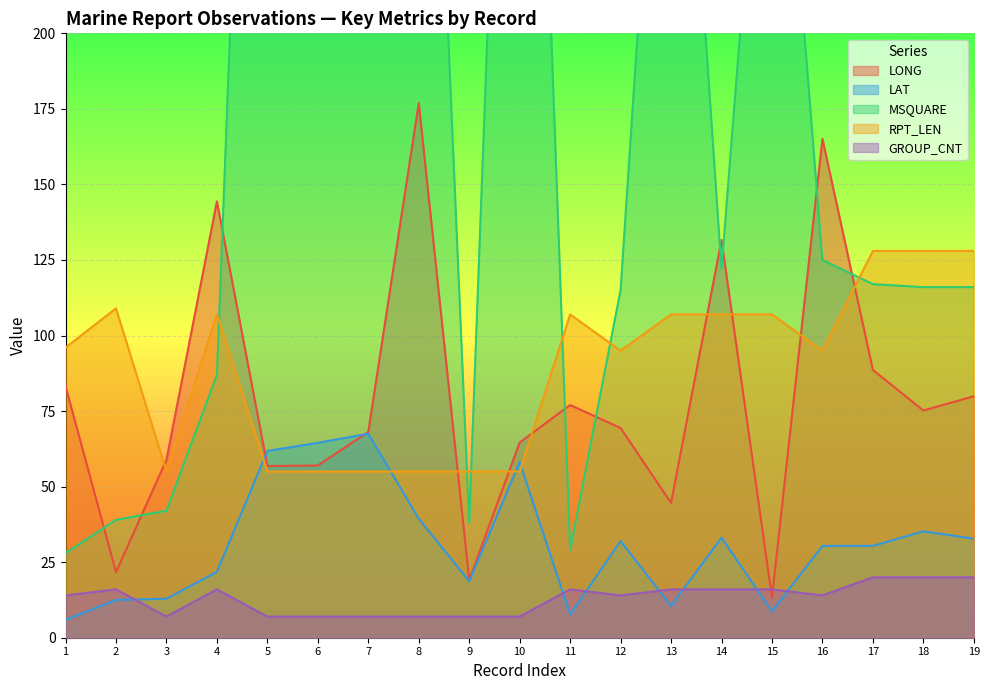

The value of LAT at 13 is 10.5. True or false?

True